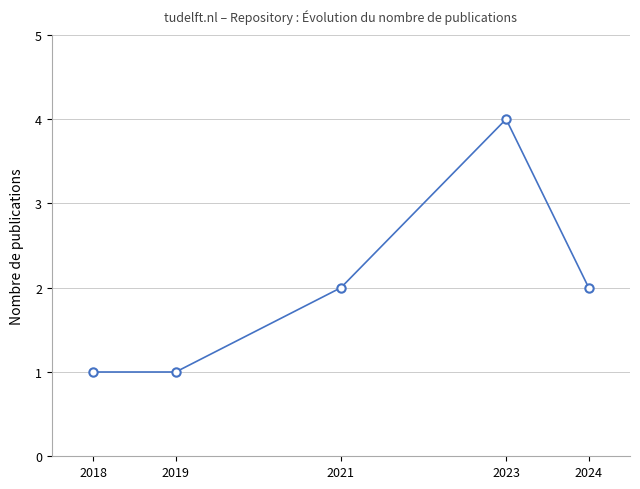

Reading right to left, what are all the values shown in this chart?

2	4	2	1	1